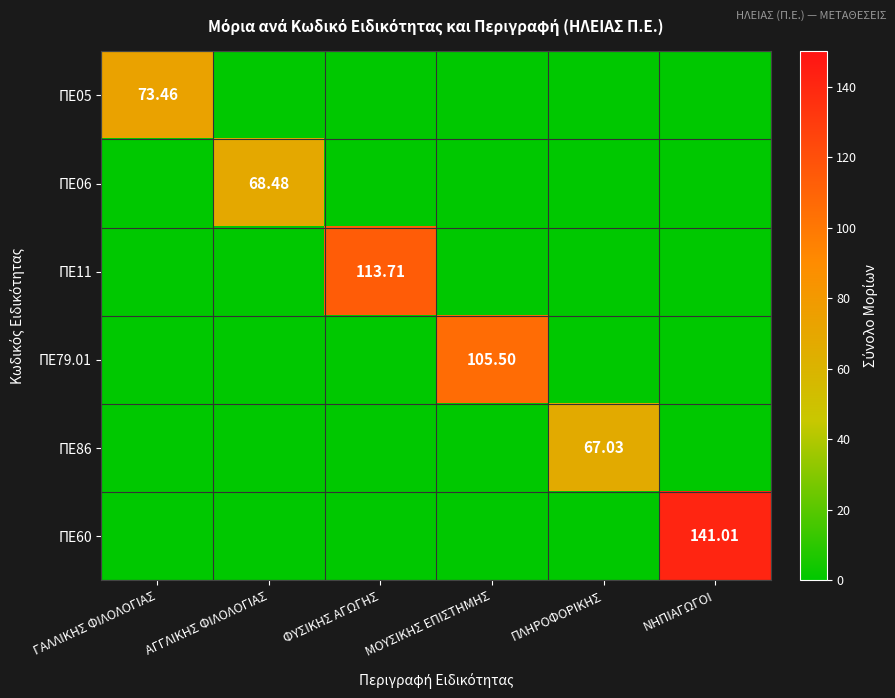

What is the highest value of the ΠΕ11 series?

113.7